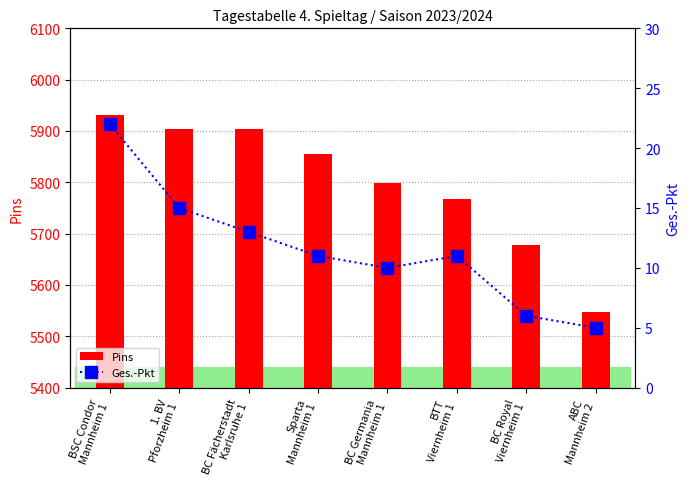

Where is Pins nearest to the value 5739?

BTT
Viernheim 1